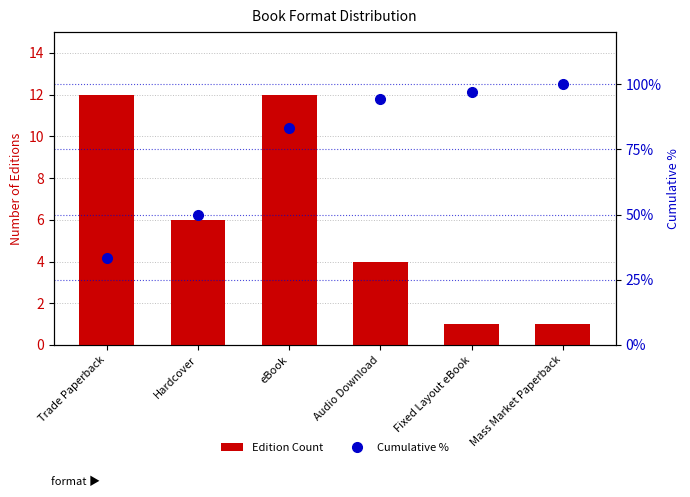

Where is Cumulative % nearest to the value 66?

Hardcover